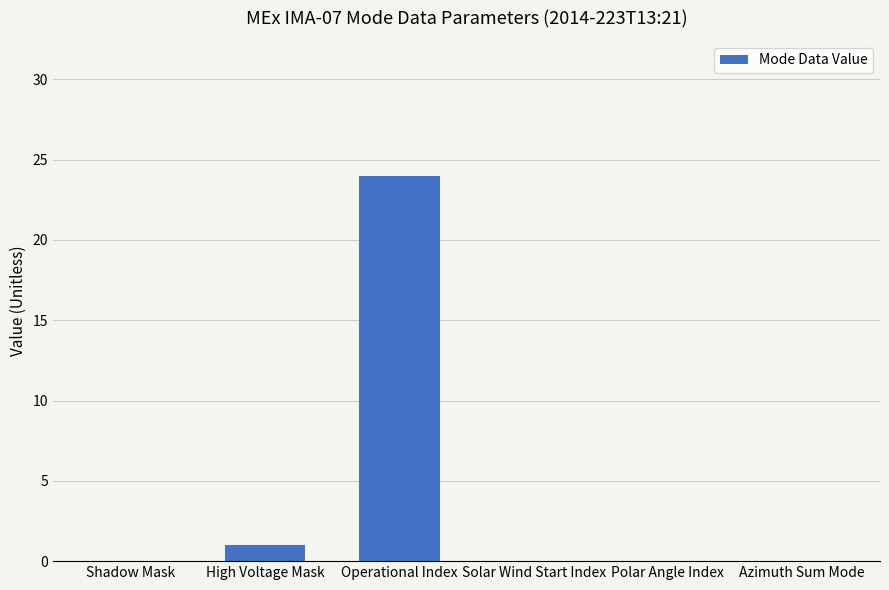

What is the sum of the values at High Voltage Mask and Operational Index?

25